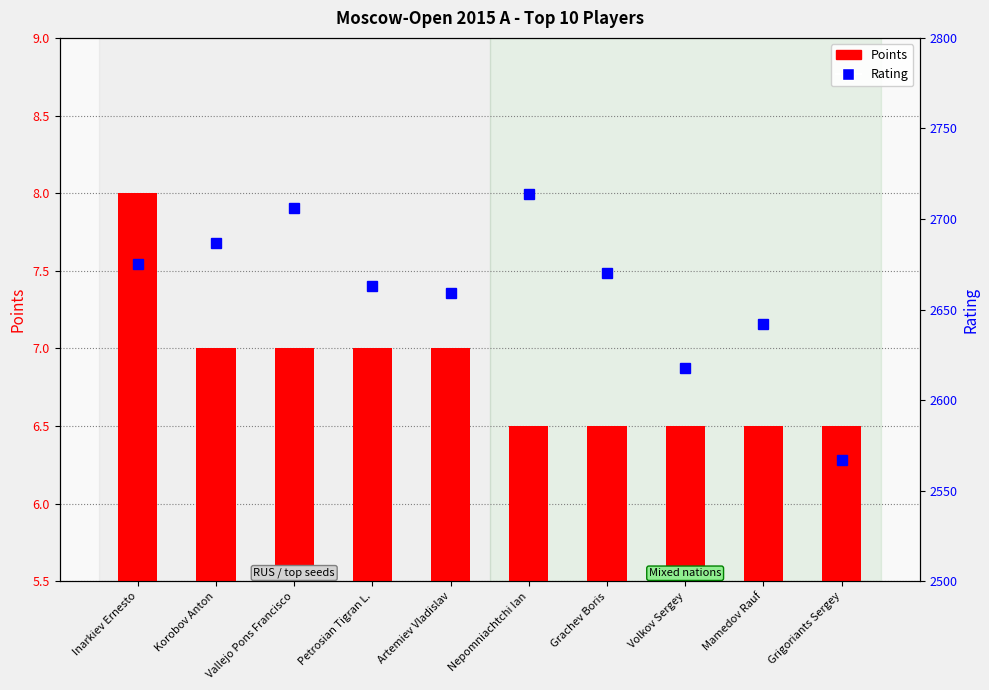

Reading left to right, extract all data points from this chart.

Points: 8.0	7.0	7.0	7.0	7.0	6.5	6.5	6.5	6.5	6.5
Rating: 2675.0	2687.0	2706.0	2663.0	2659.0	2714.0	2670.0	2618.0	2642.0	2567.0